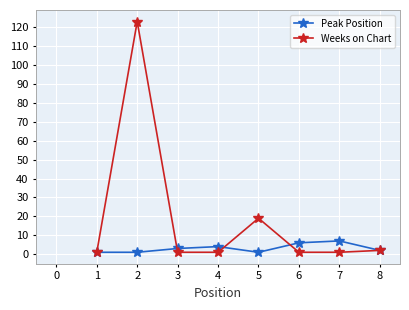

Does the chart display data point markers on the line(s)?

Yes